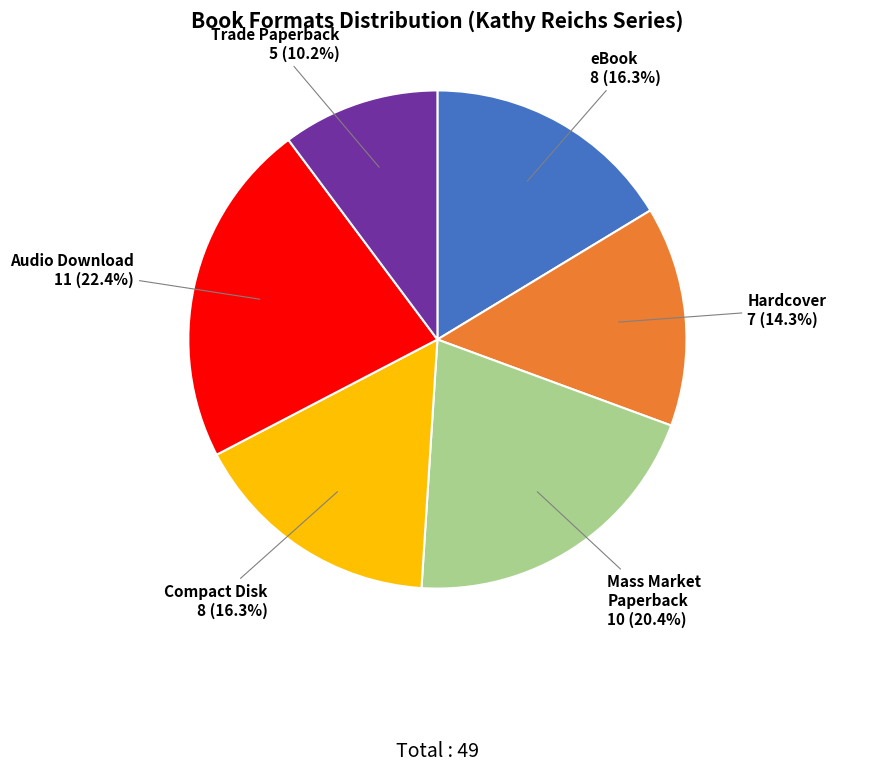

What is the smallest slice in the pie chart?

Trade Paperback